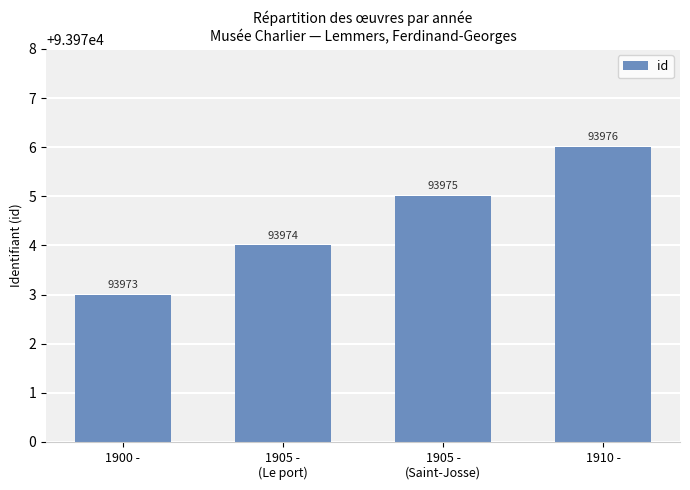

Does the chart contain stacked bars?

No